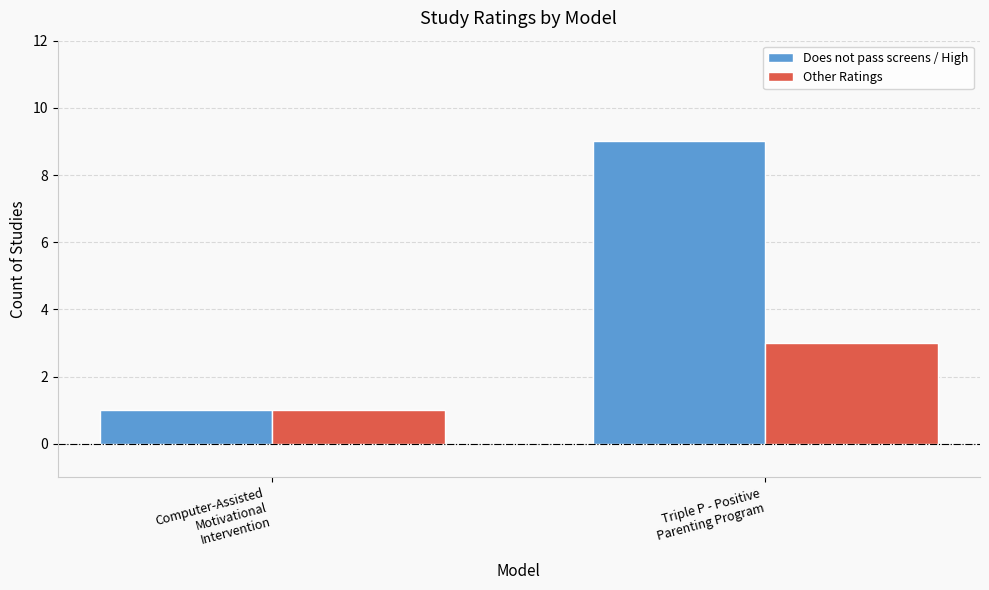

What is the total value across all series at Triple P - Positive
Parenting Program?

12